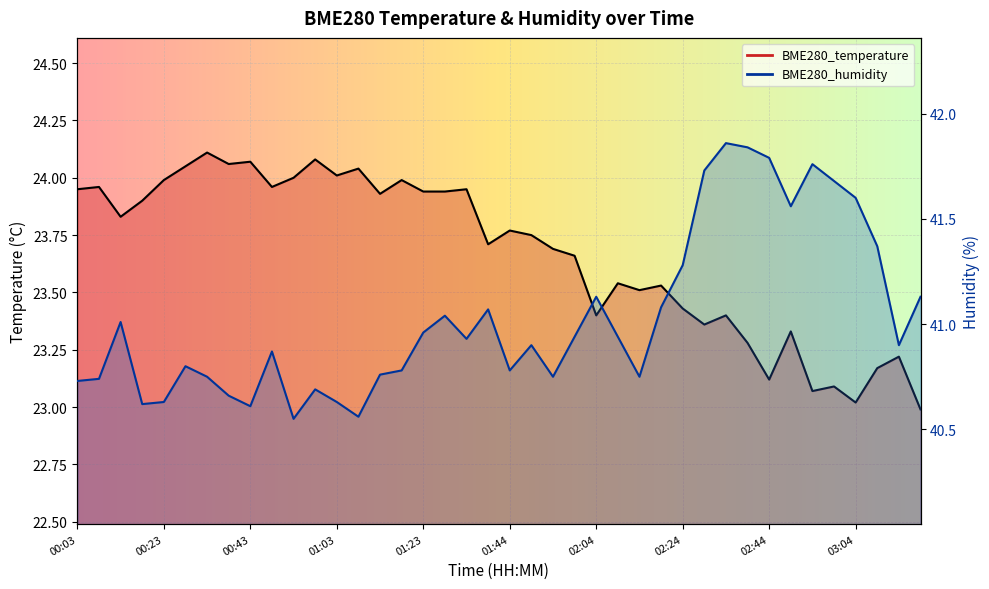

What is the greatest value displayed?

41.9